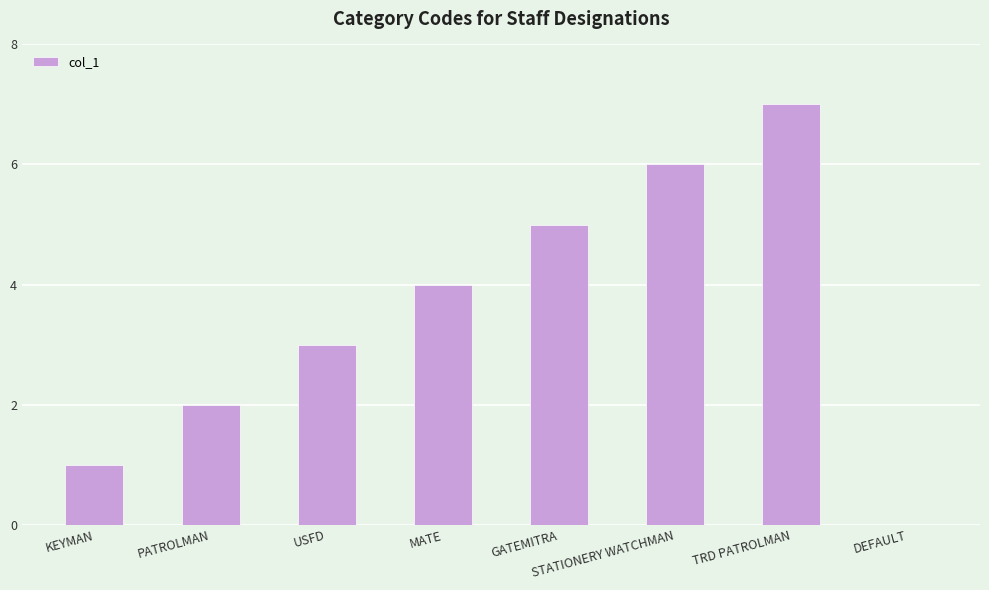

What is the change in value from MATE to GATEMITRA?

+1